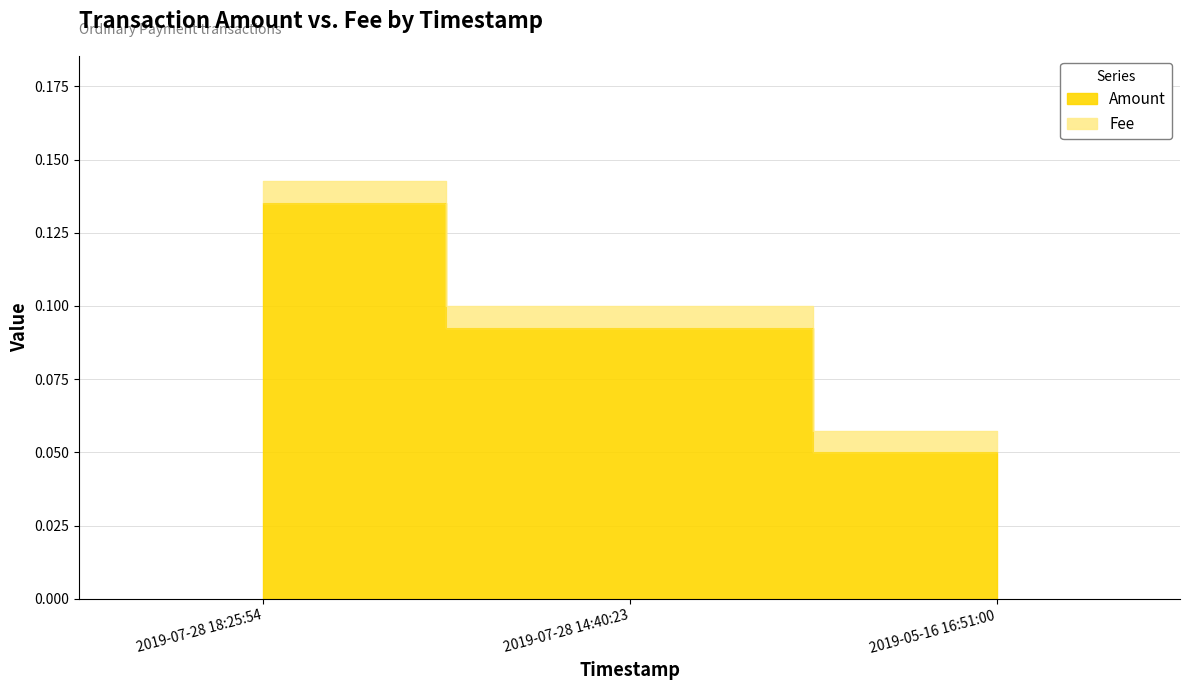

List the labels in order of value, smallest first.

2019-05-16 16:51:00, 2019-07-28 14:40:23, 2019-07-28 18:25:54